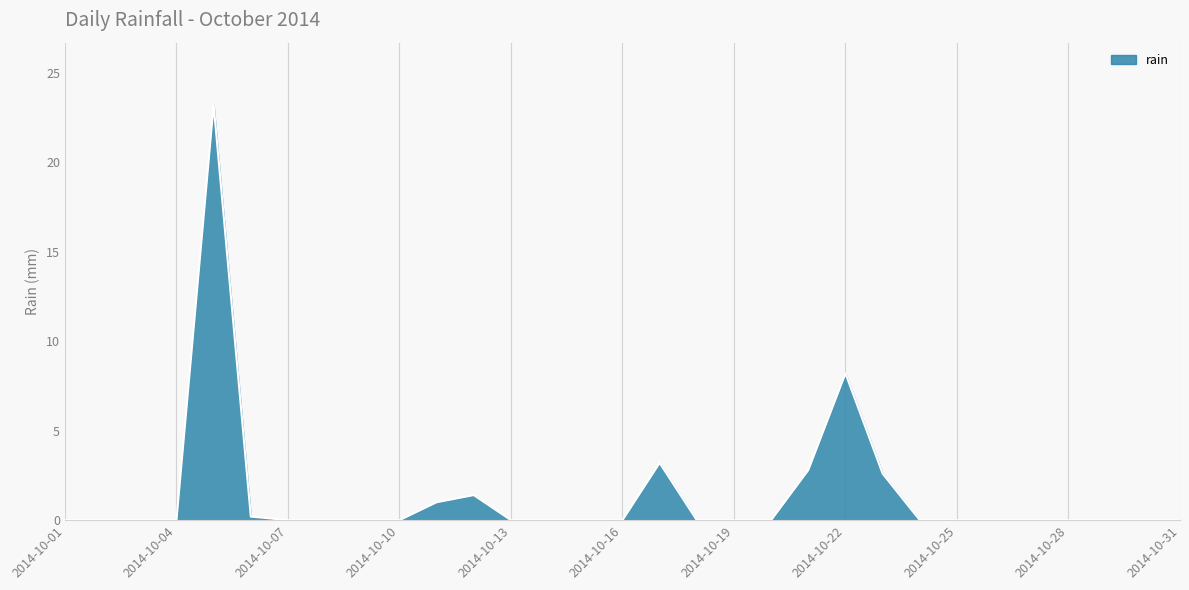

Reading right to left, list all the values displayed in this chart.

0.0	0.0	0.0	0.0	0.0	0.0	0.0	0.0	2.6	8.2	2.8	0.0	0.0	0.0	3.2	0.0	0.0	0.0	0.0	1.4	1.0	0.0	0.0	0.0	0.0	0.2	23.2	0.0	0.0	0.0	0.0